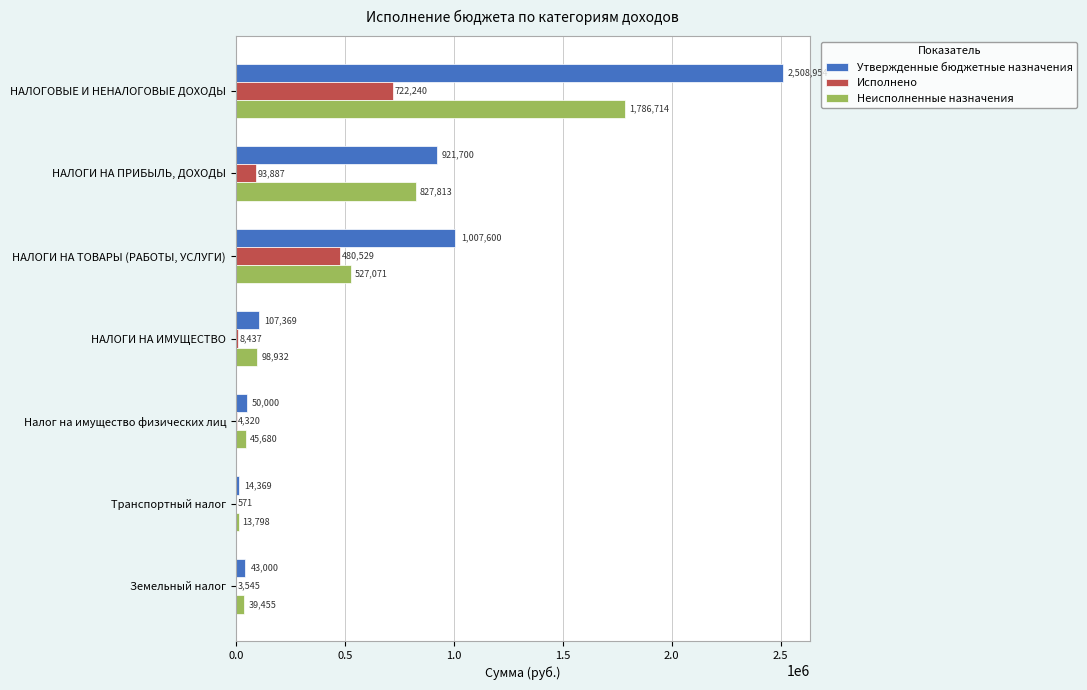

Is the value of Неисполненные назначения at НАЛОГОВЫЕ И НЕНАЛОГОВЫЕ ДОХОДЫ greater than the value of Исполнено at НАЛОГИ НА ТОВАРЫ (РАБОТЫ, УСЛУГИ)?

Yes